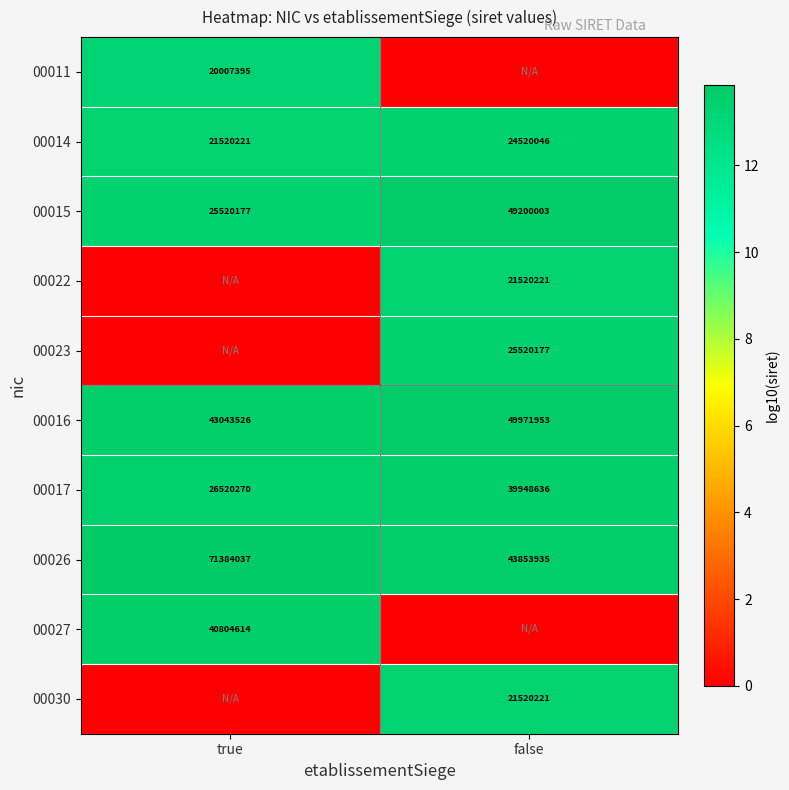

Is it true that 00016 equals 43043526 at true?

True